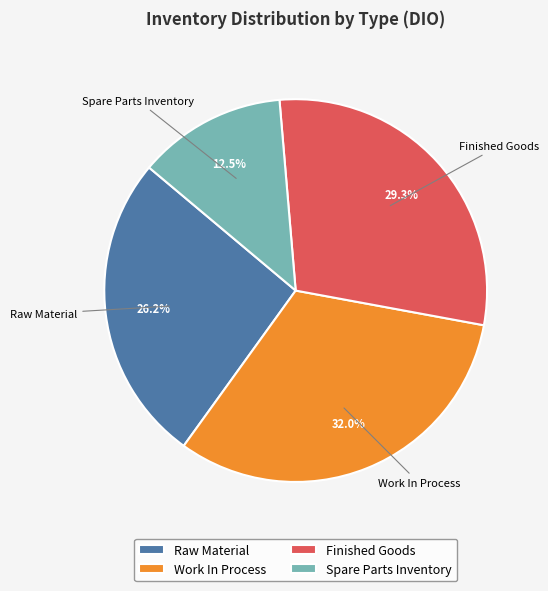

What is the ratio of the value at Spare Parts Inventory to the value at Work In Process?

0.4